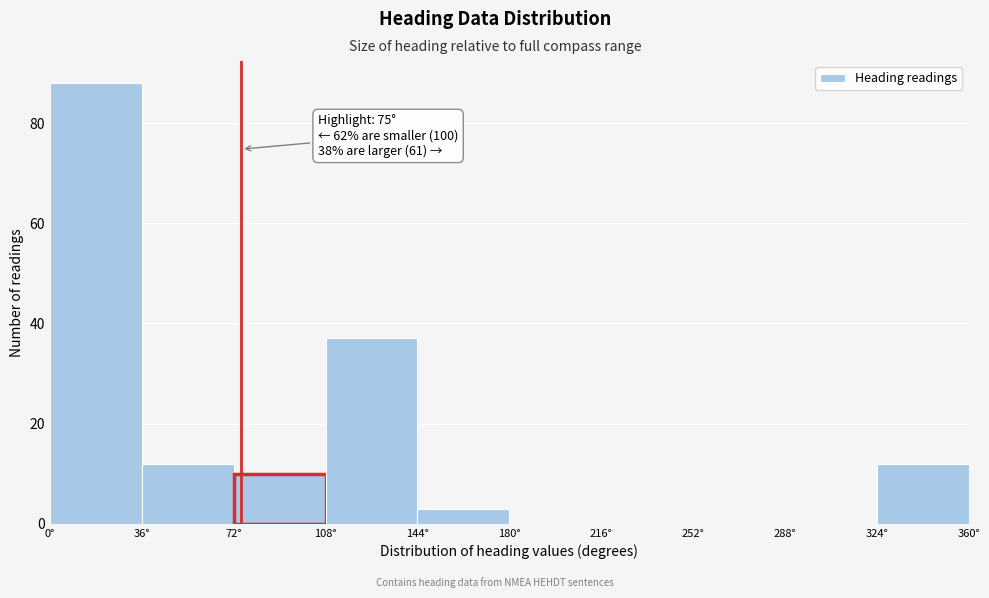

Over which range of the x-axis is the bar tallest?

0 to 36